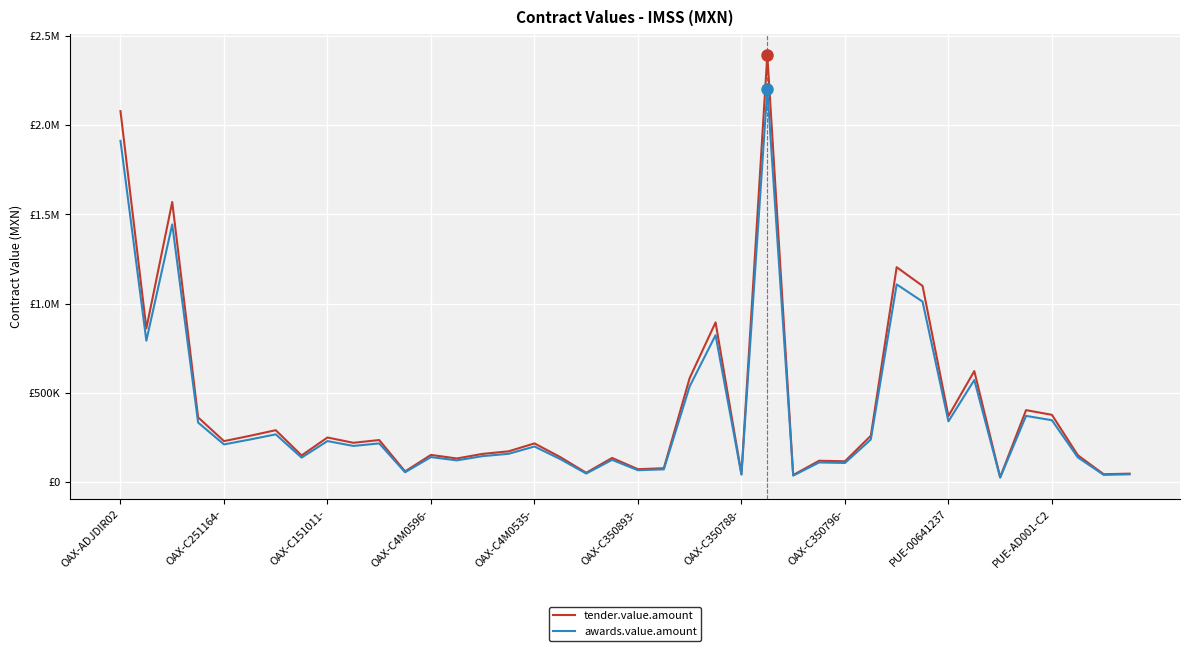

True or false: tender.value.amount and awards.value.amount intersect in this chart.

False